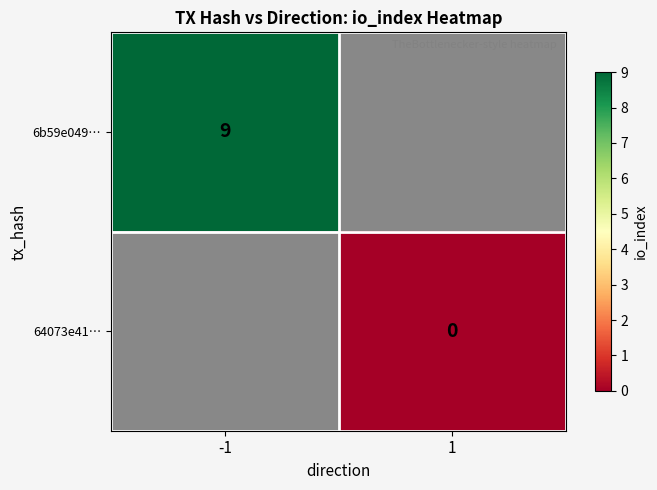

The value of 6b59e049… at -1 is 9. True or false?

True